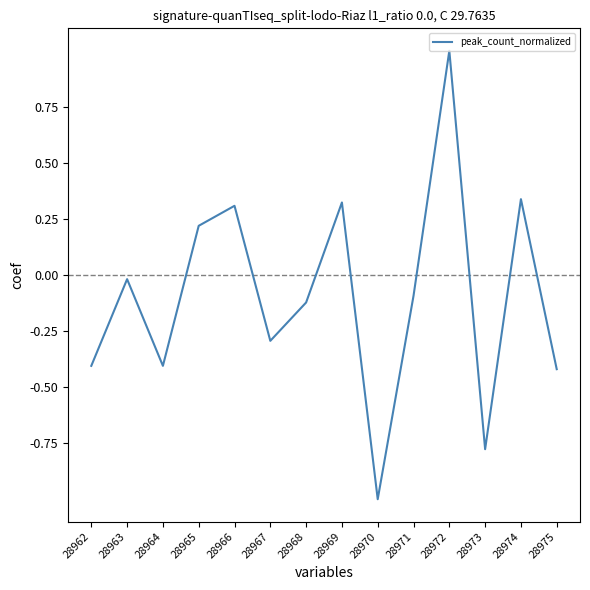

What is the minimum value shown in the chart?

-1.0